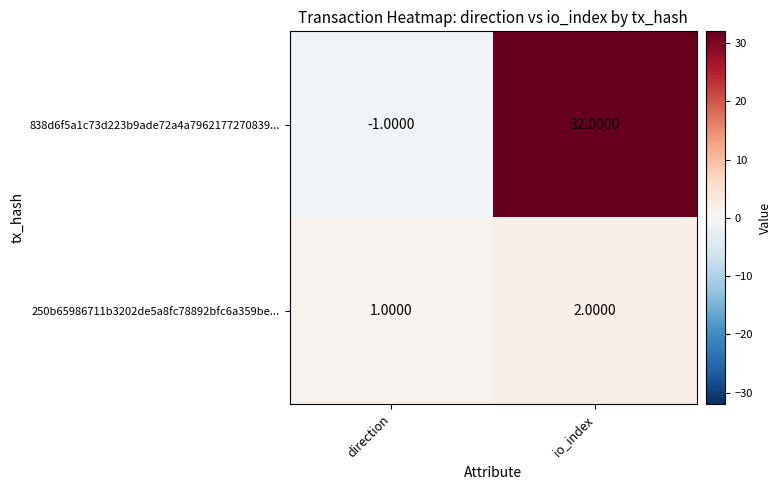

At direction, list the series in order from smallest to largest.

838d6f5a1c73d223b9ade72a4a7962177270839..., 250b65986711b3202de5a8fc78892bfc6a359be...